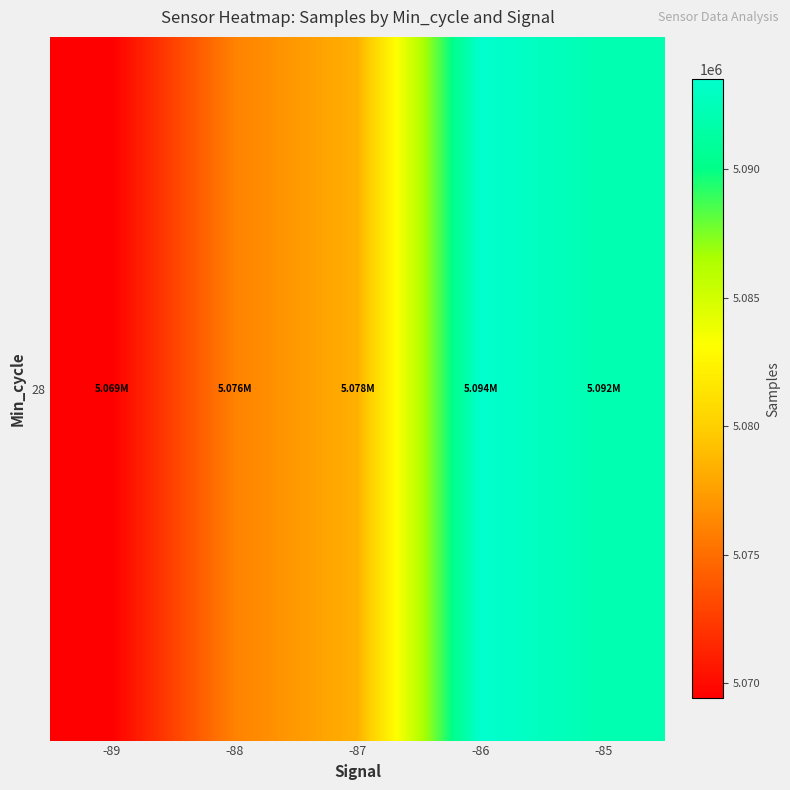

What is the difference between the second highest and minimum values?

22684.9